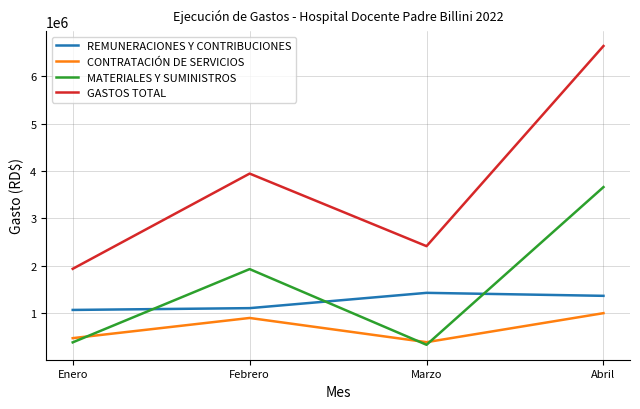

Reading left to right, list all the values displayed in this chart.

REMUNERACIONES Y CONTRIBUCIONES: 1072320.9	1110082.9	1432440.2	1369516.2
CONTRATACIÓN DE SERVICIOS: 477642.8	903065.5	393042.8	1004384.9
MATERIALES Y SUMINISTROS: 388858.9	1932966.8	337871.3	3661529.3
GASTOS TOTAL: 1938822.7	3946115.2	2416576.3	6635097.5